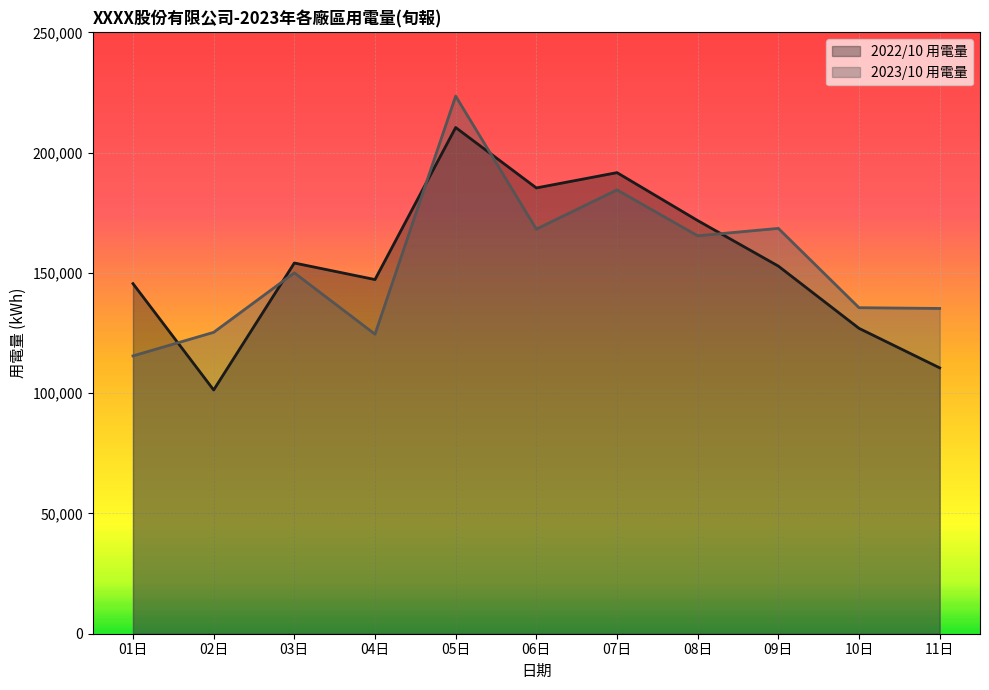

True or false: 2023/10 用電量 has more than 0 points higher than both neighbors.

True